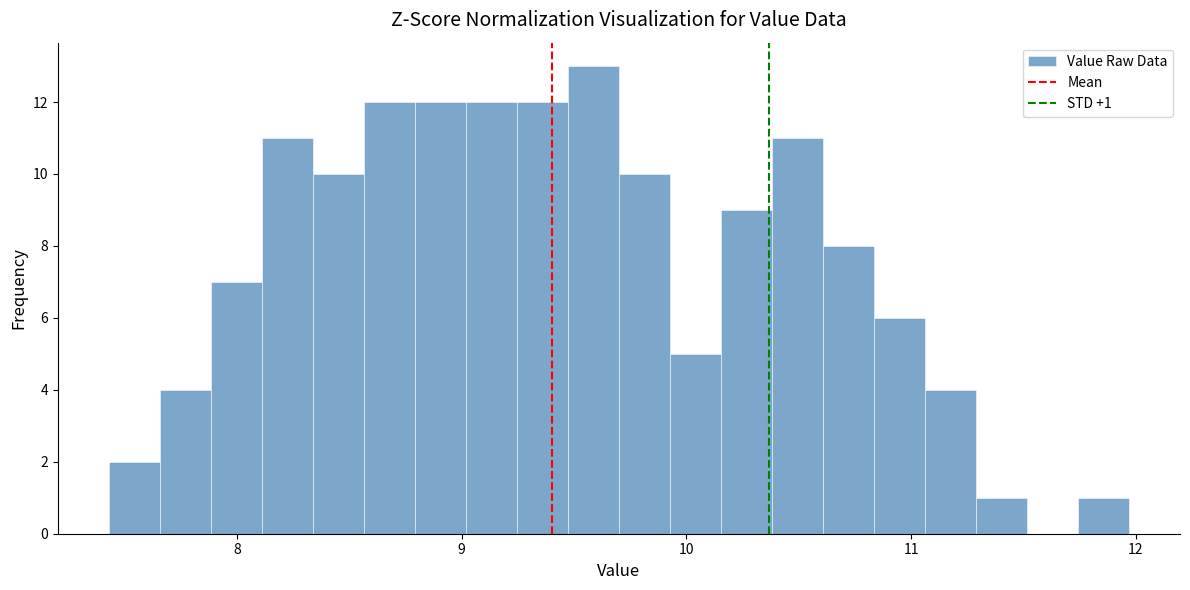

Around what value on the x-axis is the tallest bar? Give the approximate position of its centre, as read against the axis.

9.6